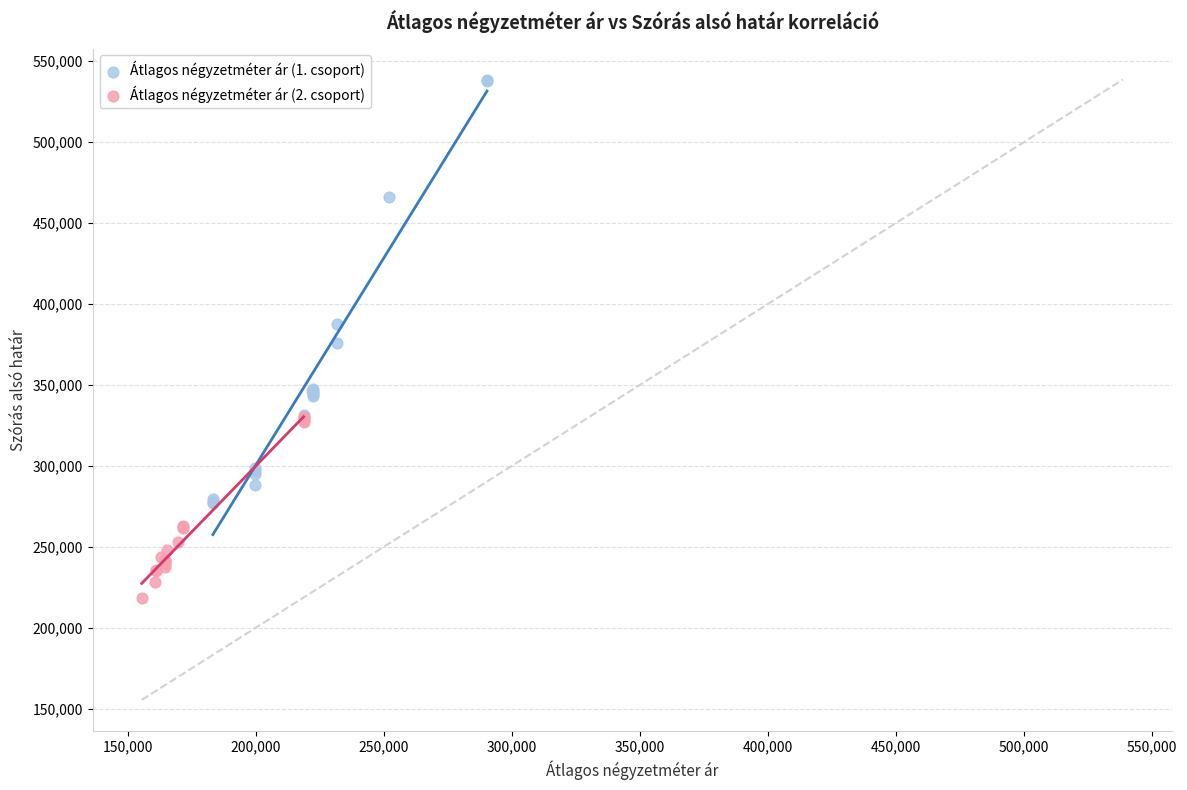

Which series contains the highest Y value?

Átlagos négyzetméter ár (1. csoport)